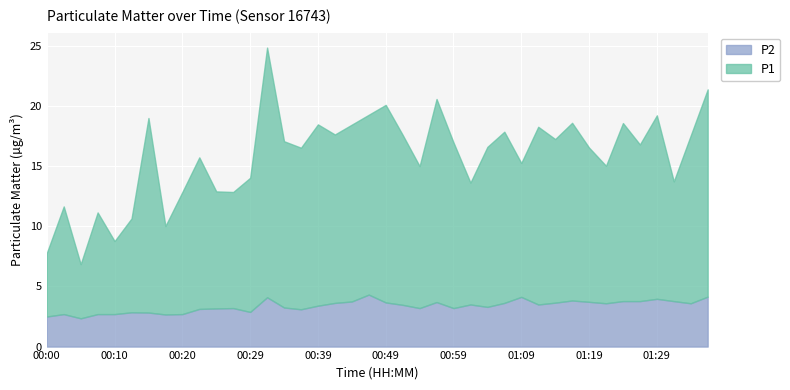

How many interior local valleys does the P1 series have?

13